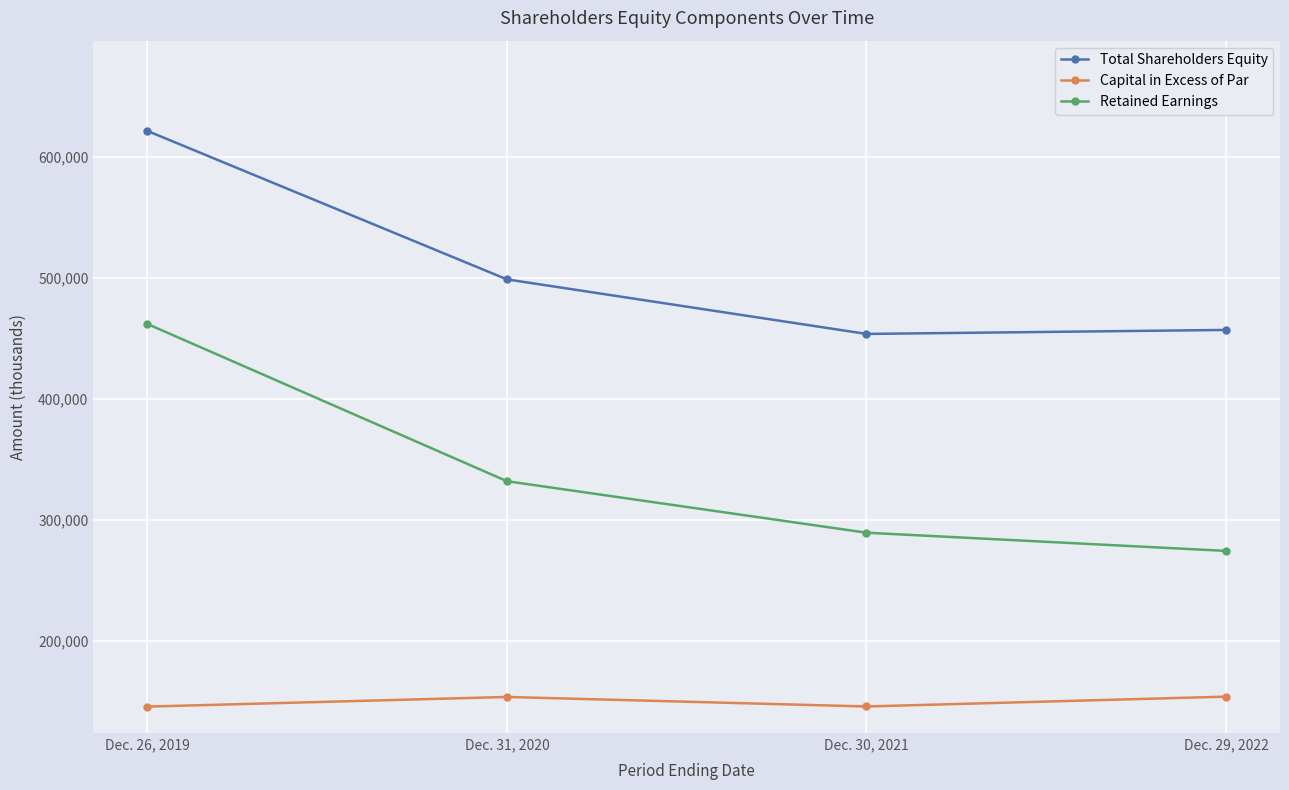

What are all the series names shown in the legend?

Total Shareholders Equity, Capital in Excess of Par, Retained Earnings